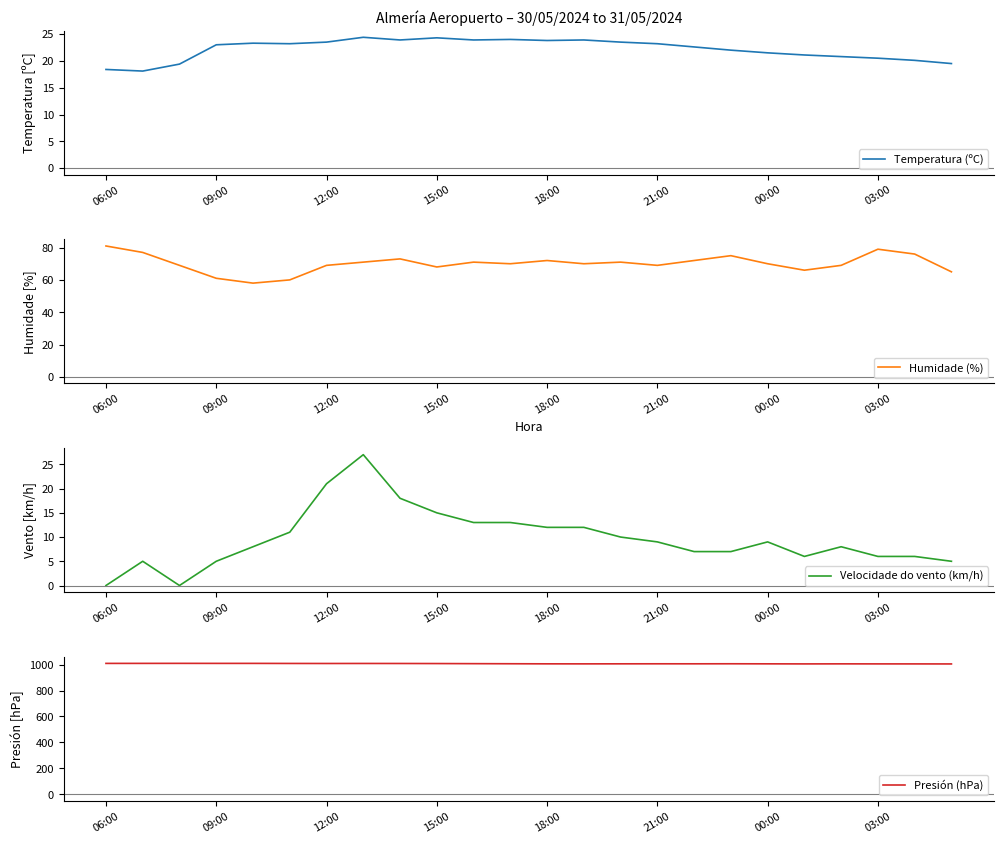

What is the highest value of the Temperatura (ºC) series?

24.4